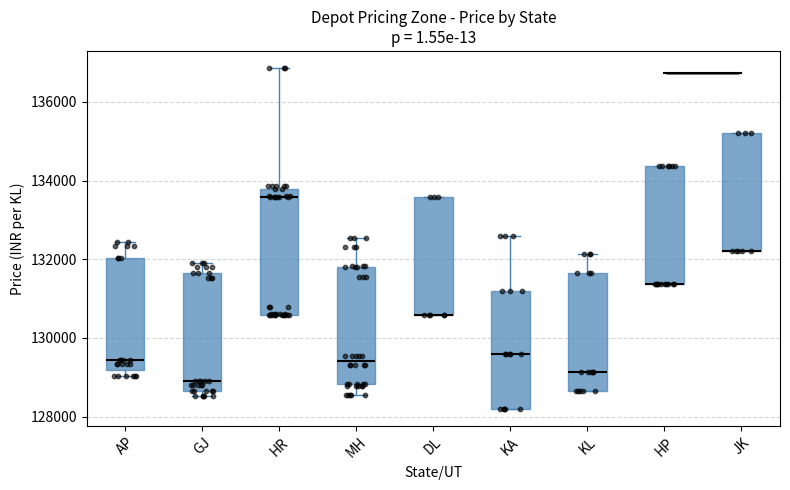

Reading left to right, transcribe this box plot: for each box, give where its median line is, the range the box spans, and where its two whiskers end, as read against the y-axis. The values are not printed on the chart, so give them approximately, as read against the axis.

AP: median 129400, box 129200 to 132000, whiskers 129000 to 132400
GJ: median 129000, box 128600 to 131600, whiskers 128600 (just below the box's lower edge) to 132000
HR: median 133600, box 130600 to 133800, whiskers 130600 to 136800
MH: median 129400, box 128800 to 131800, whiskers 128600 to 132600
DL: median 130600 (drawn on the box's lower edge), box 130600 to 133600, whiskers 130600 to 133600
KA: median 129600, box 128200 to 131200, whiskers 128200 to 132600
KL: median 129200, box 128600 to 131600, whiskers 128600 to 132200
HP: median 131400 (drawn on the box's lower edge), box 131400 to 134400, whiskers 131400 to 134400
JK: median 132200 (drawn on the box's lower edge), box 132200 to 135200, whiskers 132200 to 135200